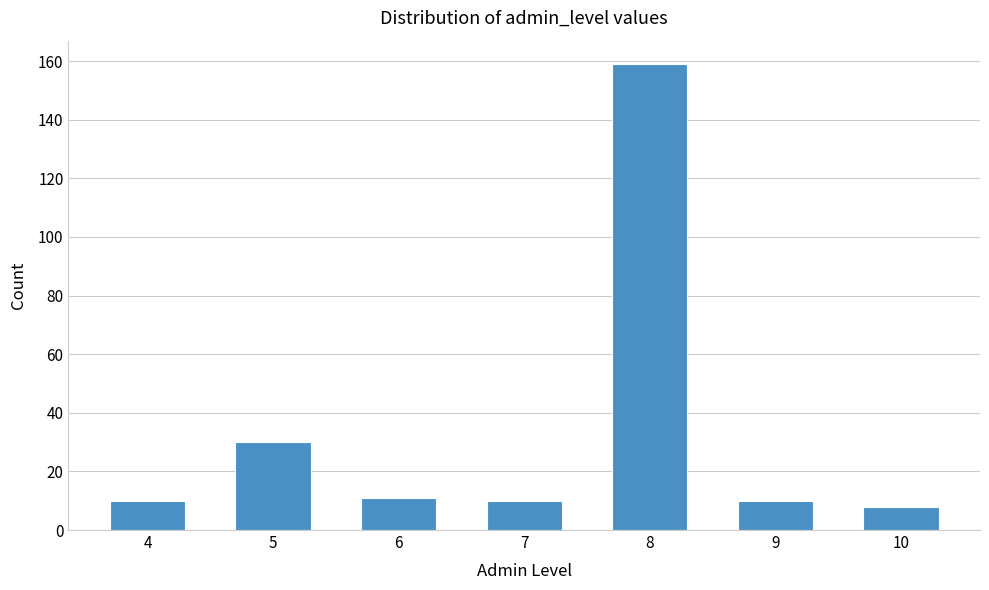

Reading left to right, what are all the values shown in this chart?

10	30	11	10	159	10	8